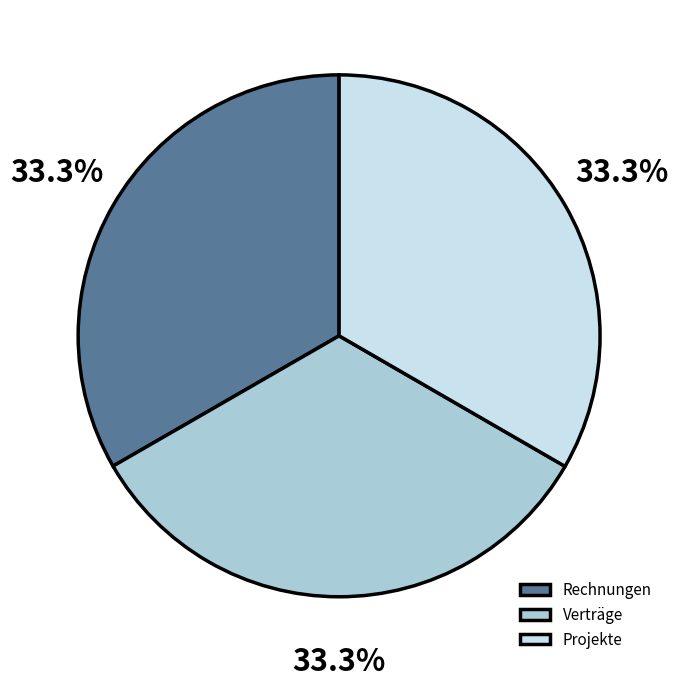

Is there any slice that represents more than half of the pie?

No